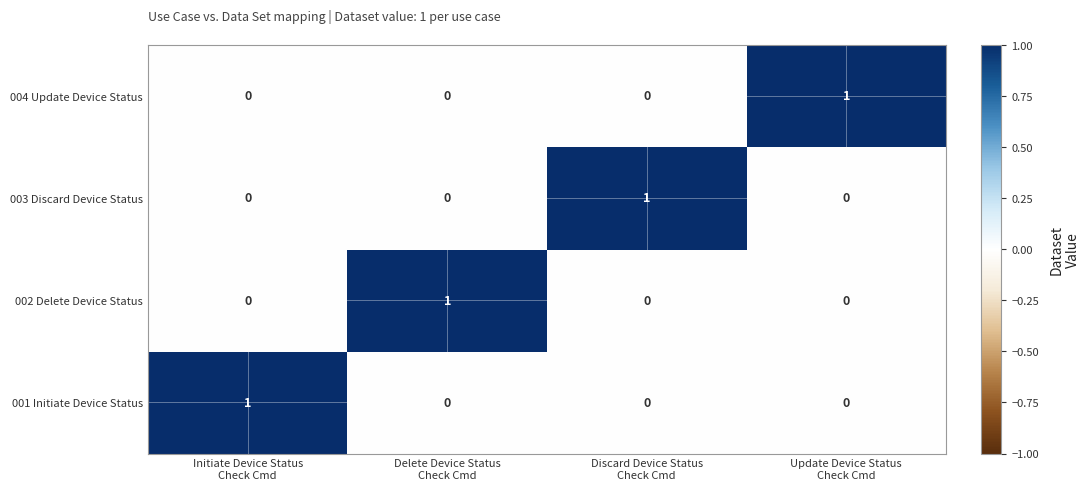

Reading left to right, list all the values displayed in this chart.

004 Update Device Status: 0	0	0	1
003 Discard Device Status: 0	0	1	0
002 Delete Device Status: 0	1	0	0
001 Initiate Device Status: 1	0	0	0